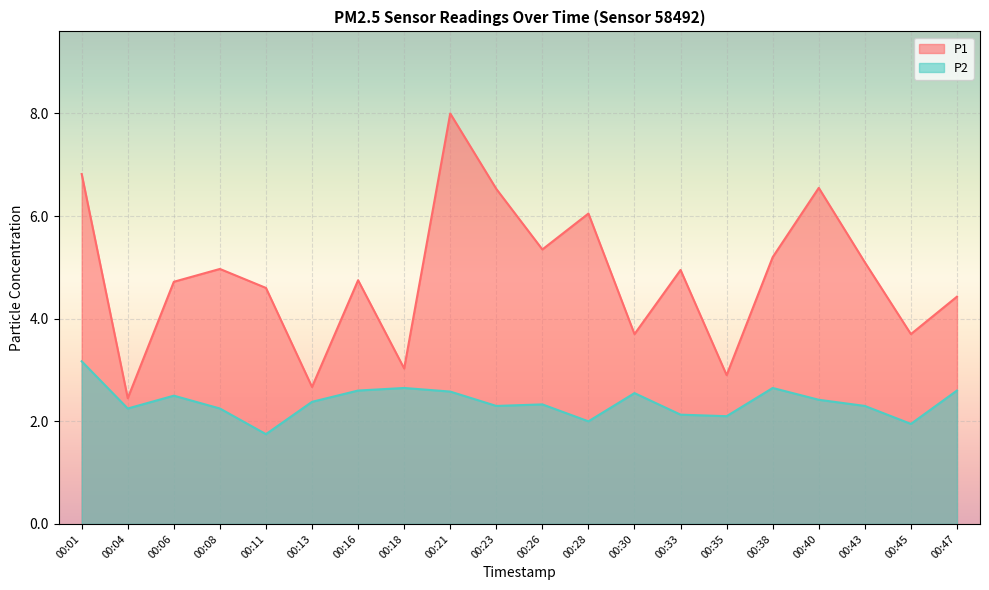

What is the difference between the maximum and minimum values in the P2 series?

1.4